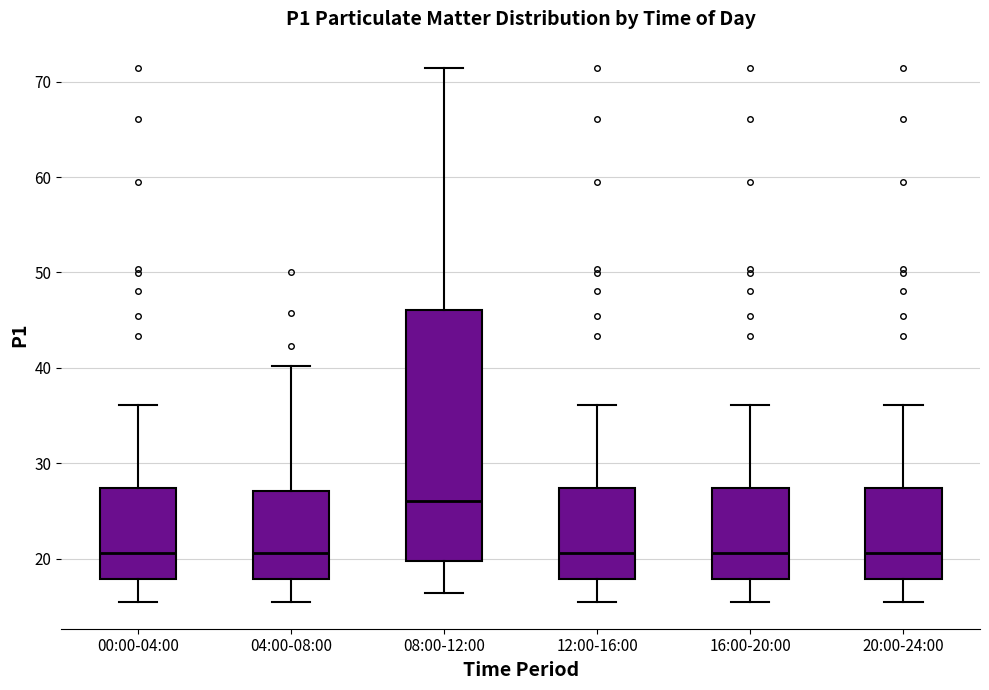

Which box is the tallest, from its lower edge to its upper edge?

08:00-12:00